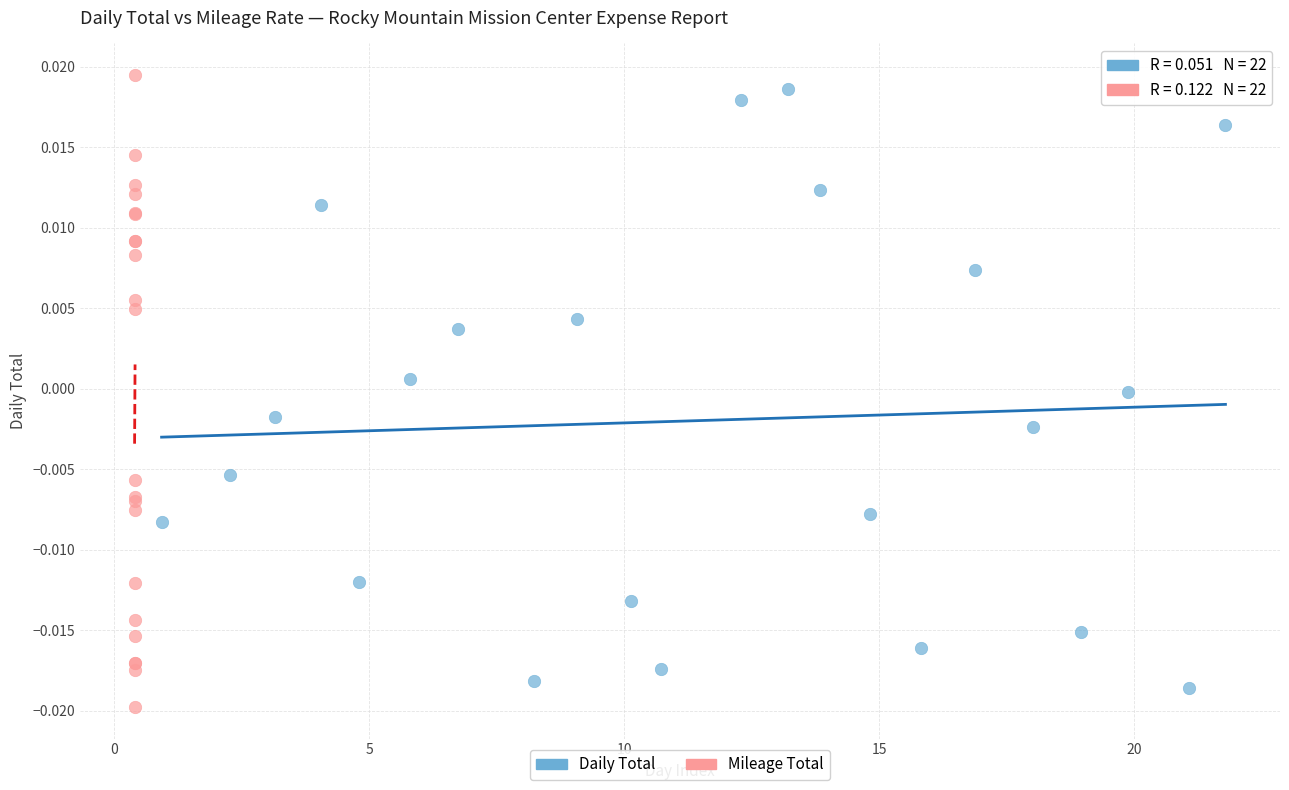

What are all the series names shown in the legend?

Daily Total, Mileage Total